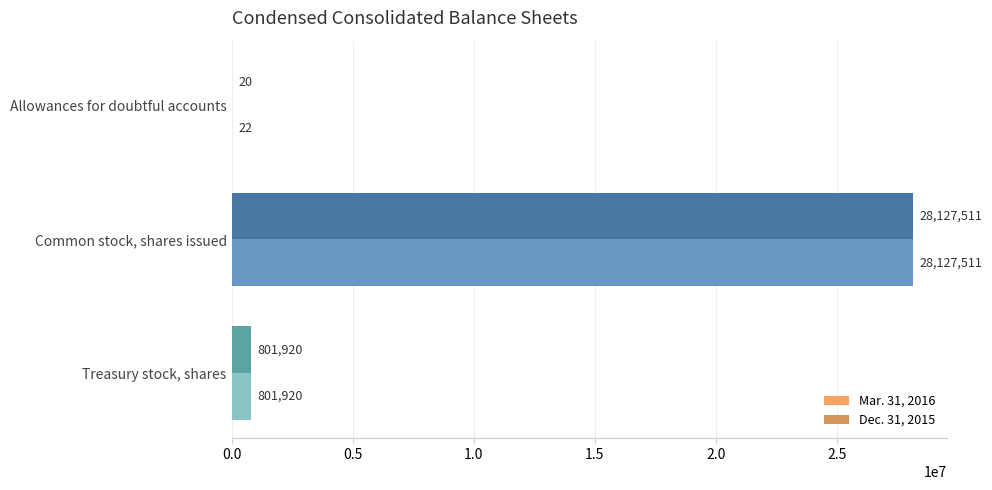

What is the maximum value shown in the chart?

28127511